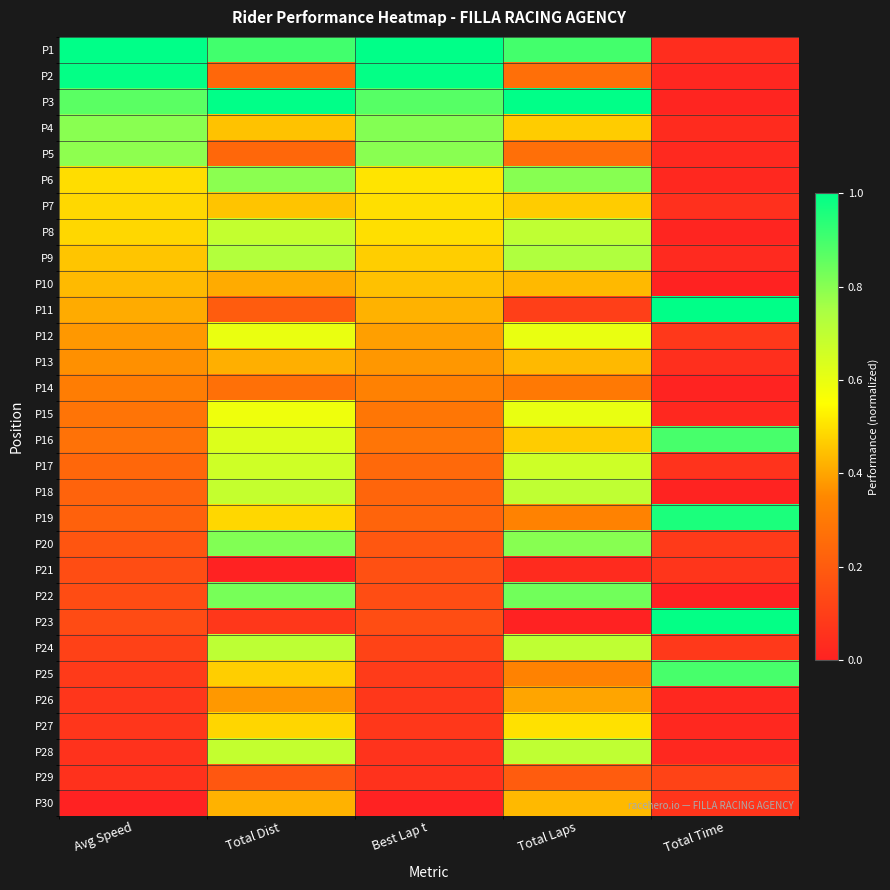

At how many categories does at least one series exceed 0?

5